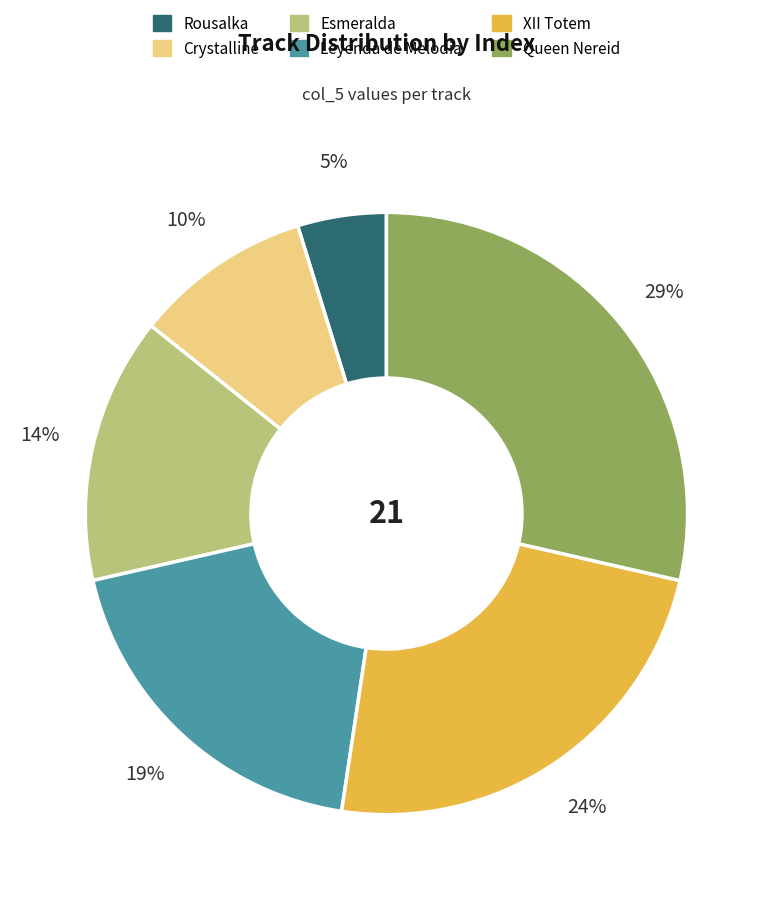

Is the sum of Rousalka and Queen Nereid greater than half?

No